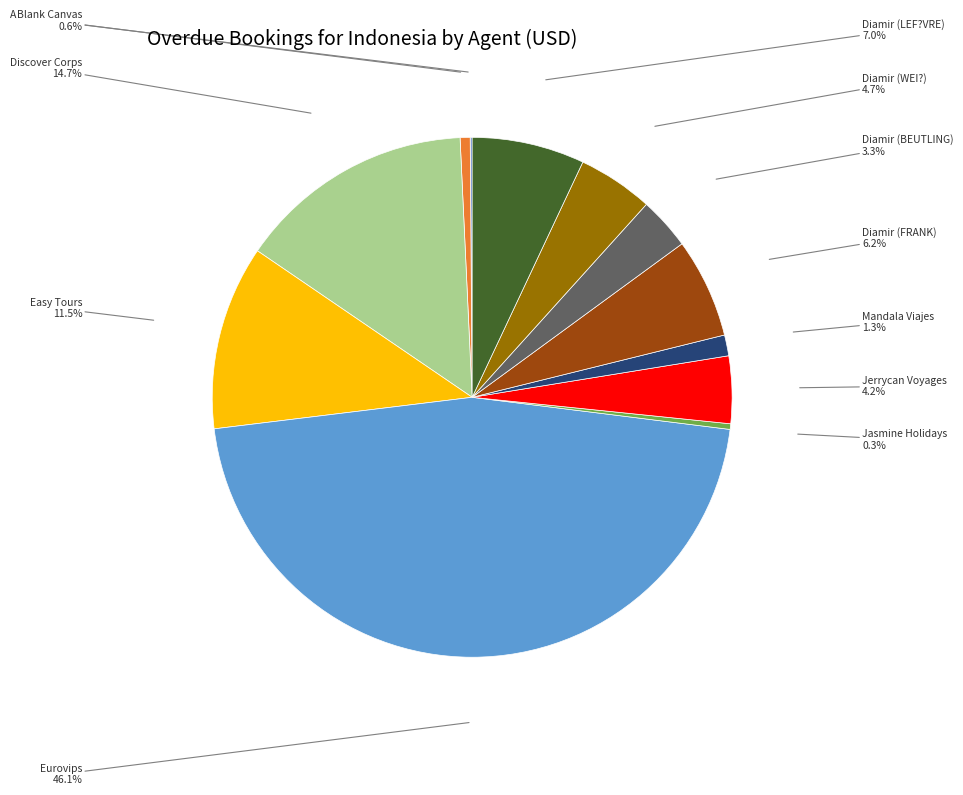

Does Eurovips account for over 50% of the chart?

No